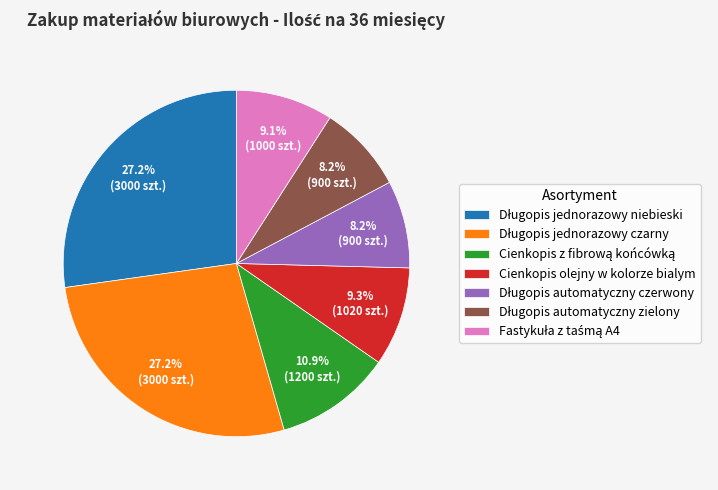

To the nearest percent, what is the average slice percentage?

14%